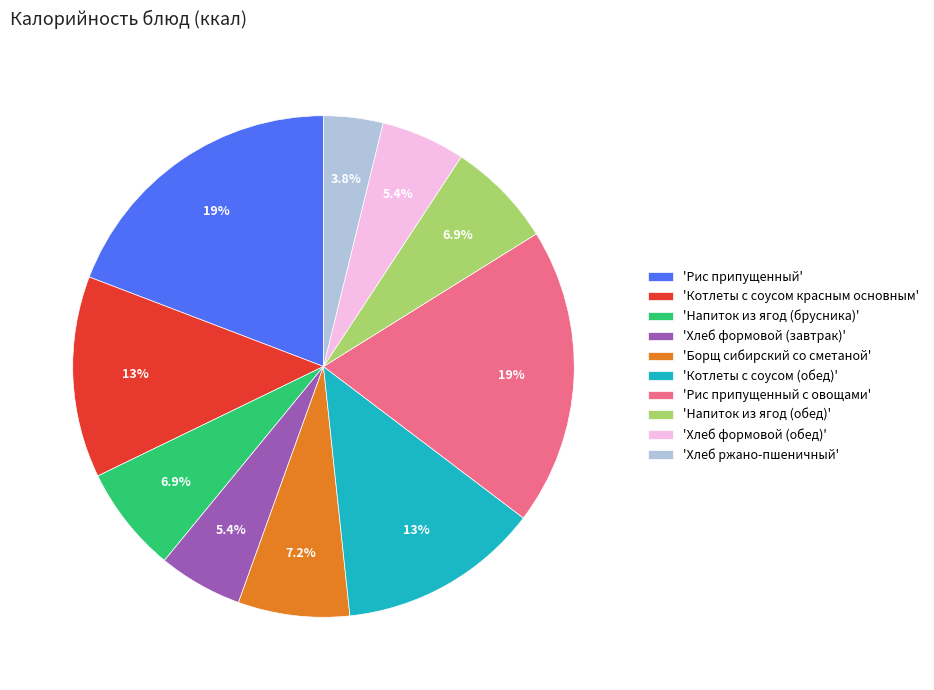

Between 'Напиток из ягод (обед)' and 'Хлеб формовой (обед)', which is larger?

'Напиток из ягод (обед)'